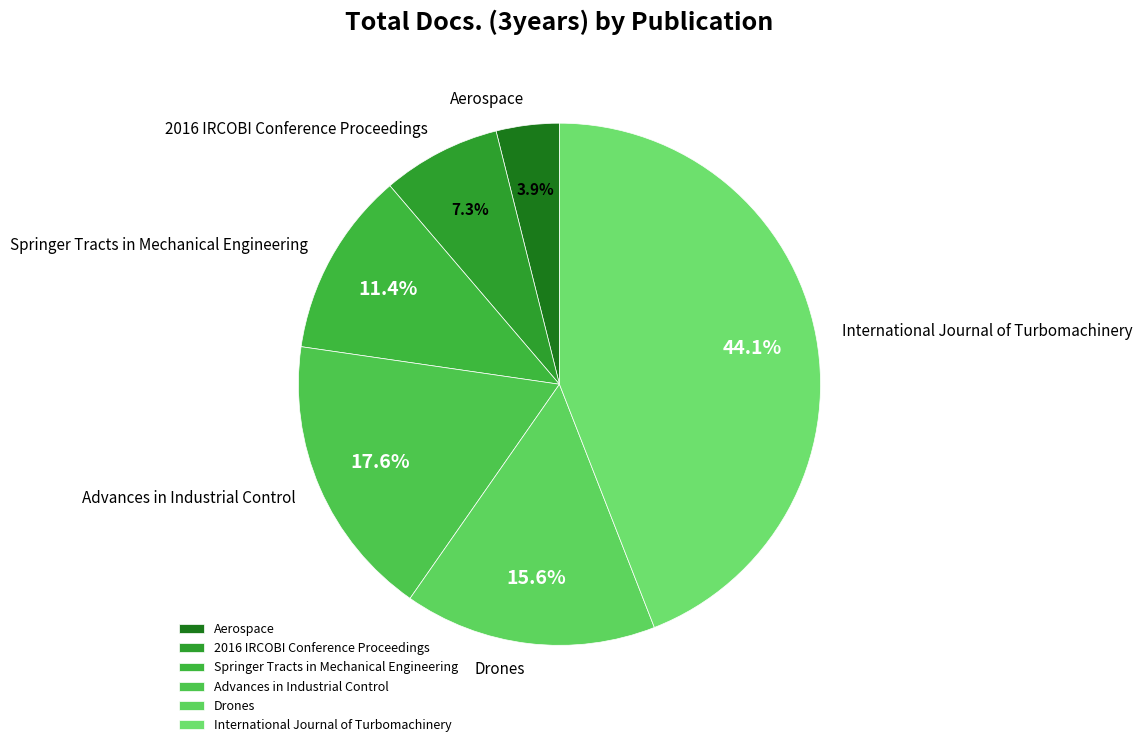

True or false: Aerospace accounts for 4% of the total.

True